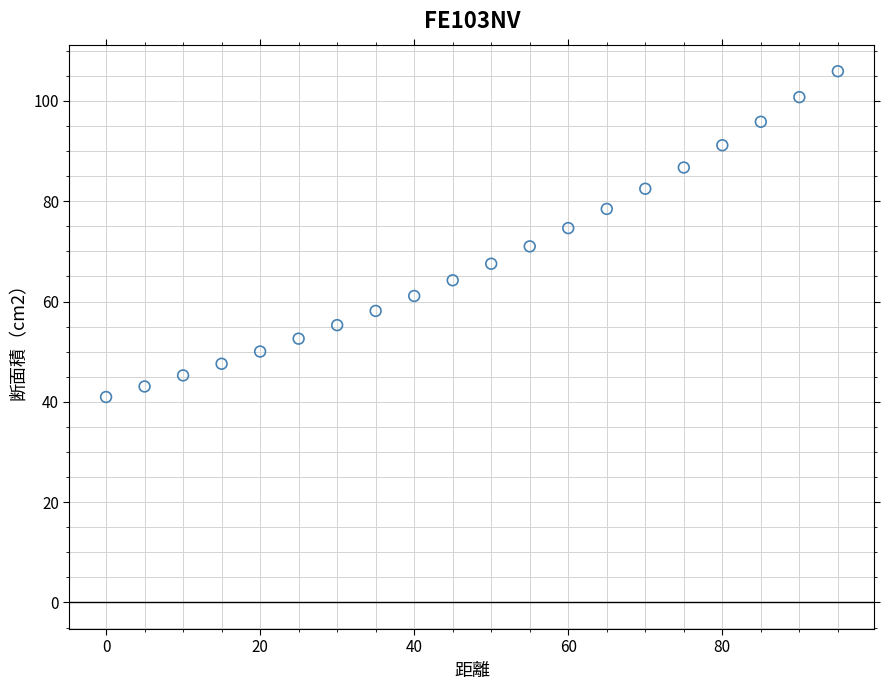

What is the range of Y values (max minus min)?

65.0